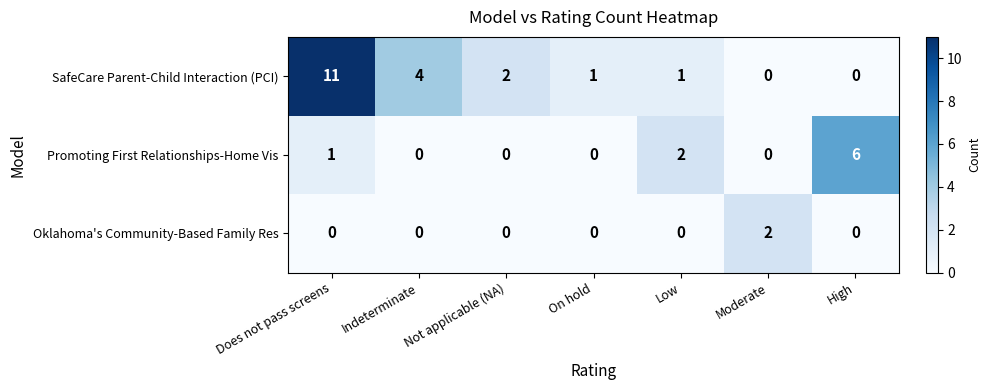

Rank the series by their average value, from highest to lowest.

SafeCare Parent-Child Interaction (PCI), Promoting First Relationships-Home Vis, Oklahoma's Community-Based Family Res